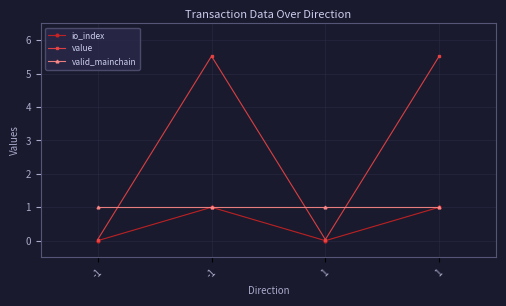

At which category is the sum across all series the highest?

-1